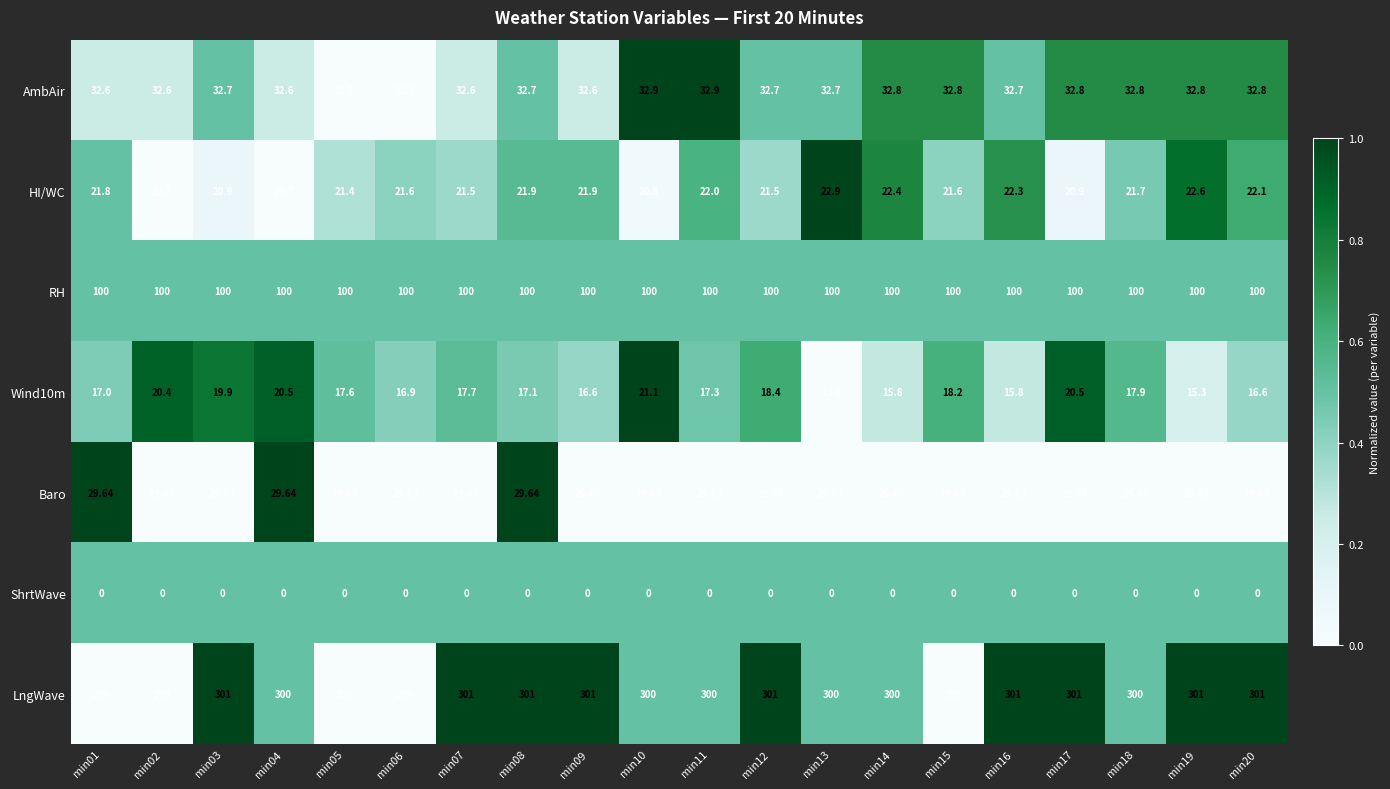

At how many categories does at least one series exceed 0?

20